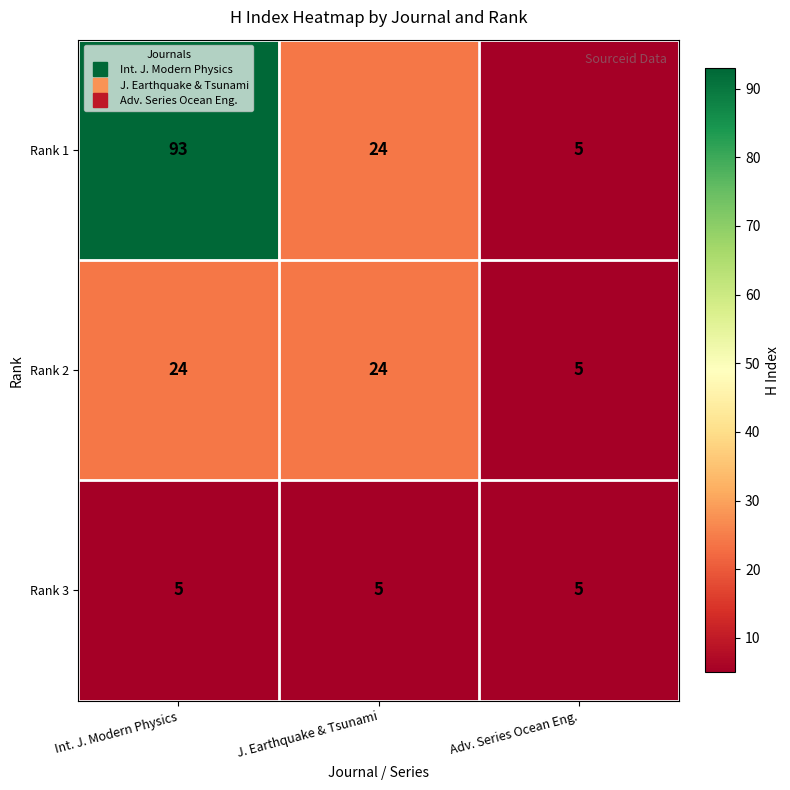

Count the Rank 2 values in the range 5 to 24.

3